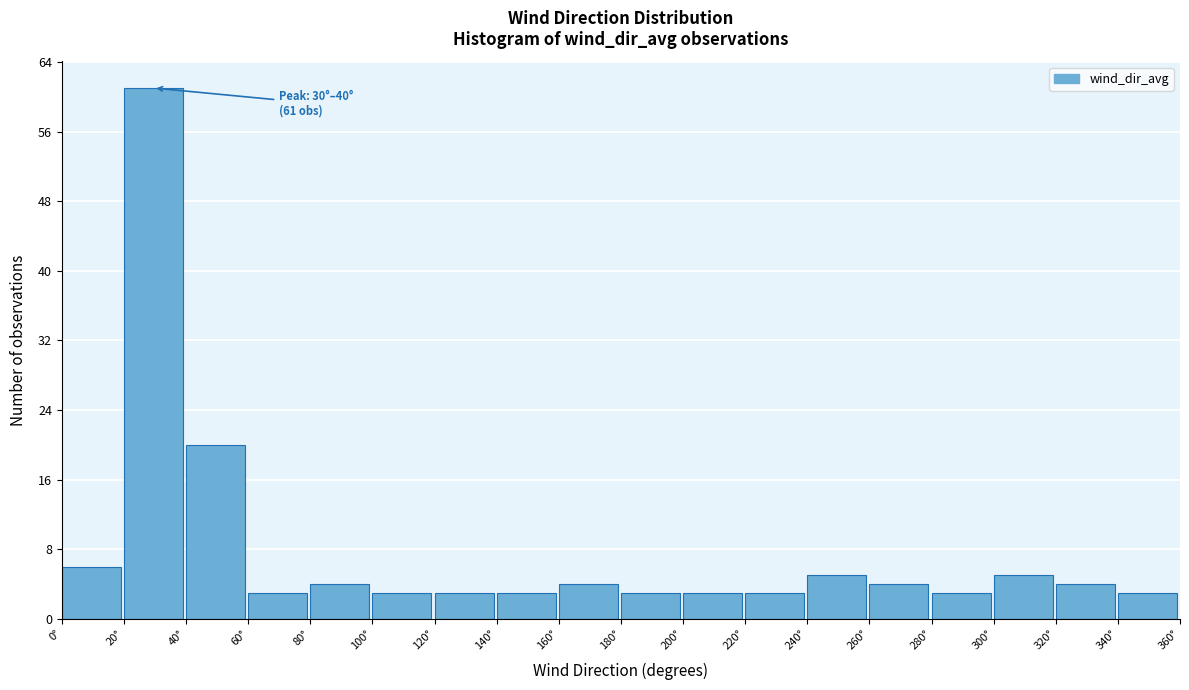

Over which range of the x-axis is the bar tallest?

20 to 40